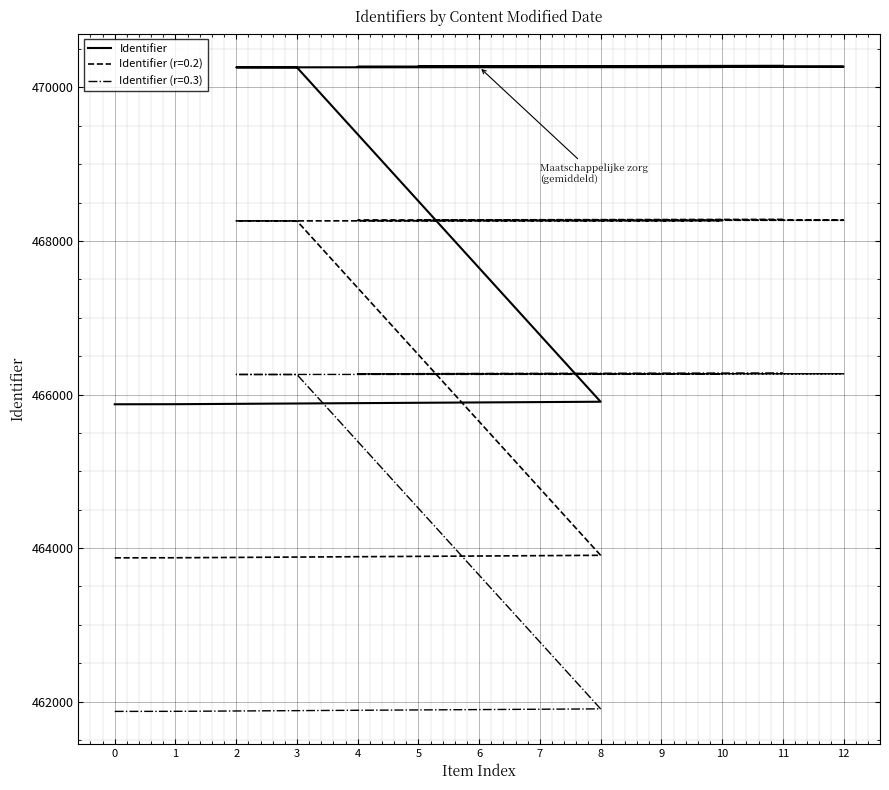

At which label does the data first exceed 470265?

4